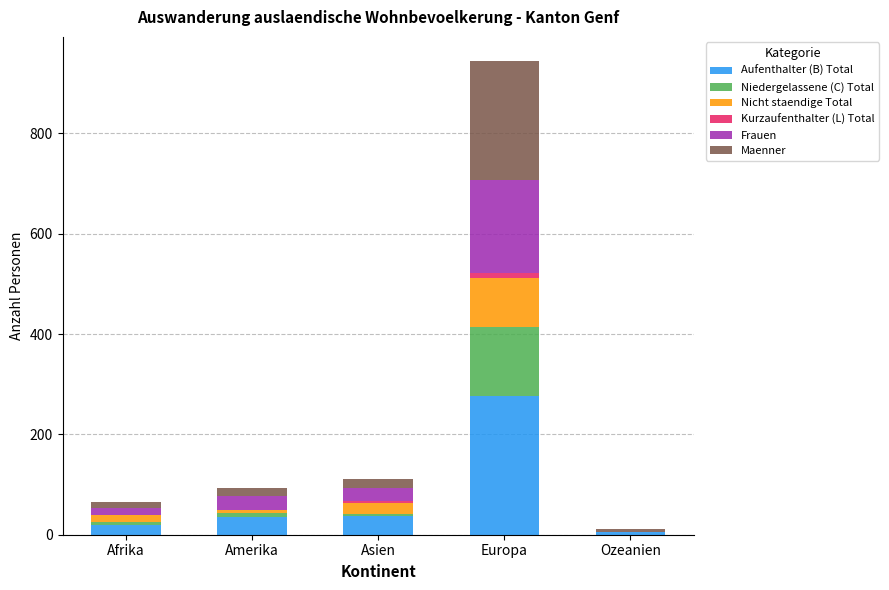

Which category has the highest value in the Aufenthalter (B) Total series?

Europa